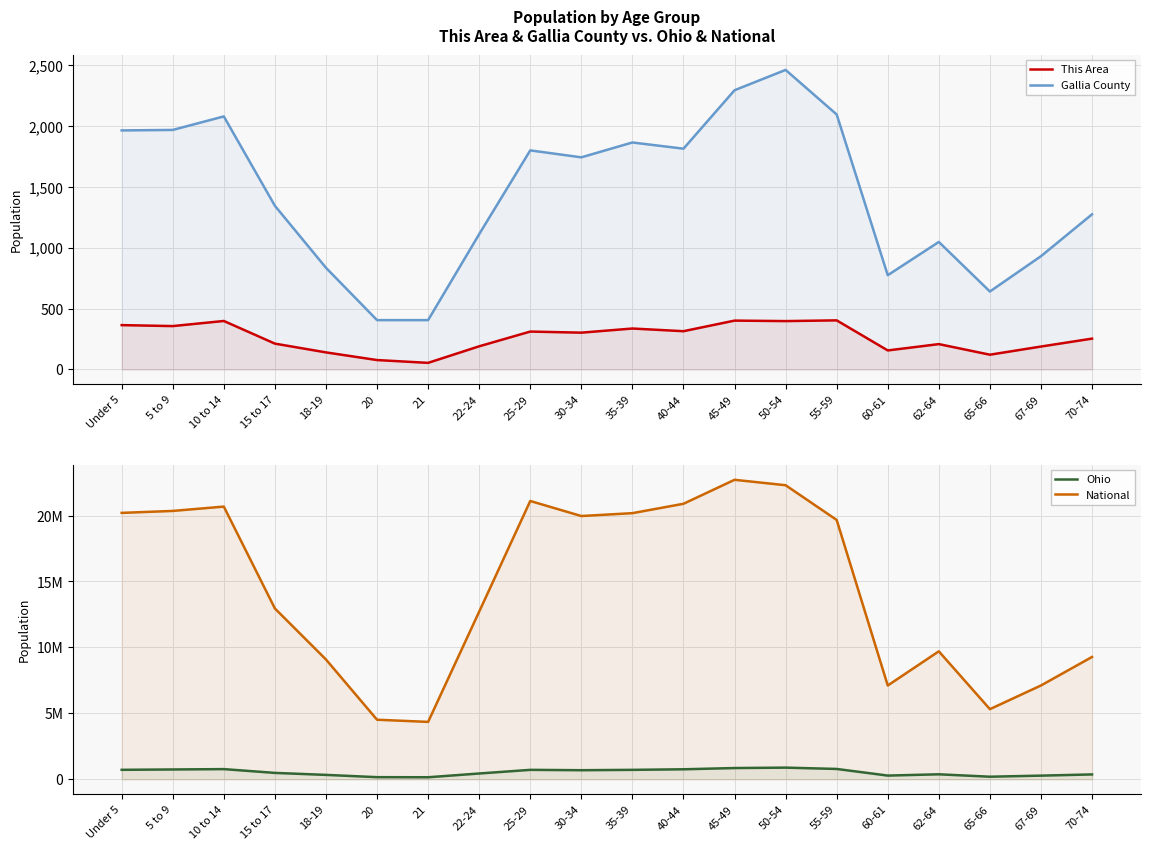

Reading right to left, what are all the values shown in this chart?

This Area: 253	188	121	208	156	403	397	401	314	336	302	311	190	54	77	140	212	398	356	364
Gallia County: 1274	930	640	1047	774	2094	2460	2293	1813	1864	1742	1799	1111	405	405	835	1344	2078	1967	1963
Ohio: 371370	280531	198333	381006	284403	786857	887057	855134	761369	718462	691329	718630	442085	157045	163986	336375	487307	774699	747889	720856
National: 9278166	7115361	5319902	9704197	7113727	19664805	22298125	22708591	20890964	20179642	19962099	21101849	12712576	4354294	4519129	9086089	12954254	20677194	20348657	20201362